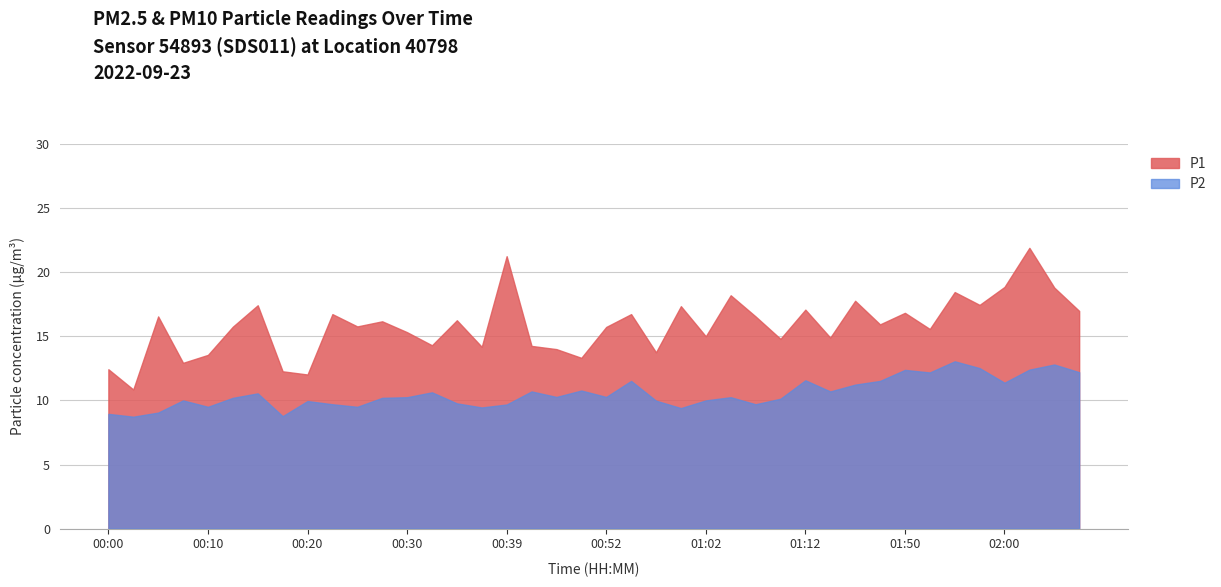

What is the smallest value displayed?

8.7